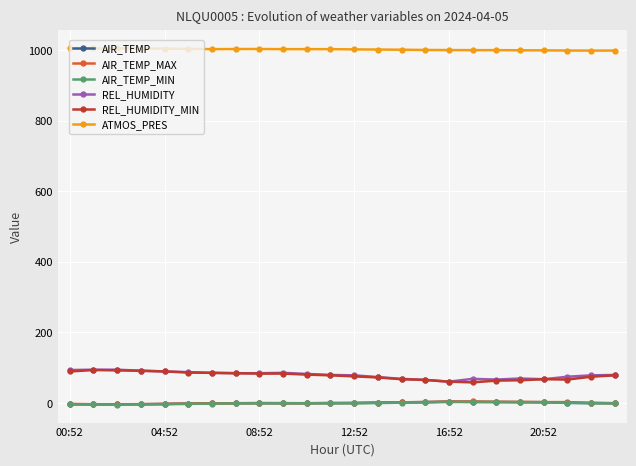

Count the number of categories in the chart.

24